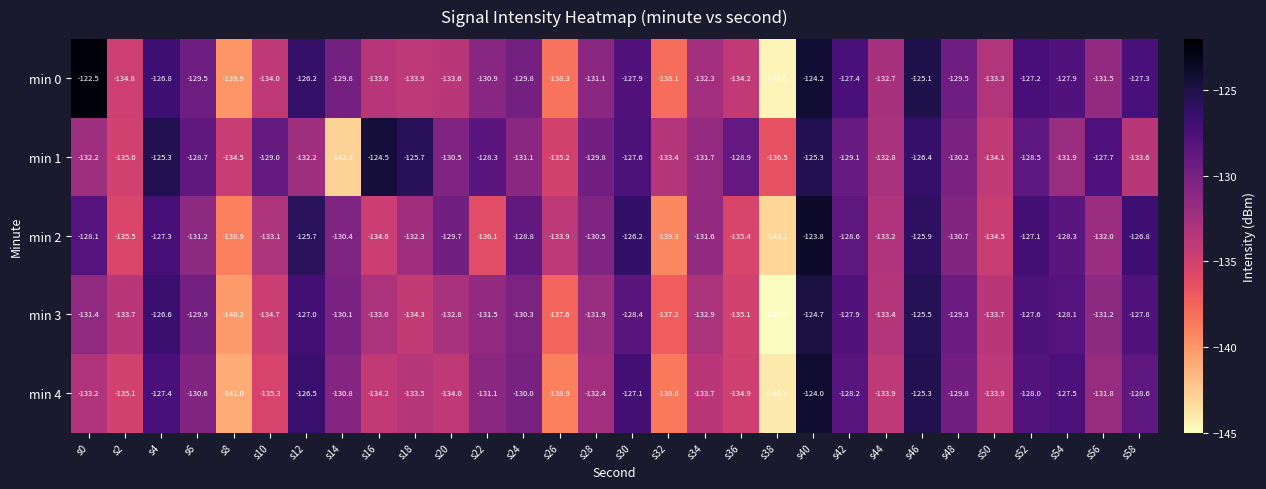

At which category is the sum across all series the highest?

s40